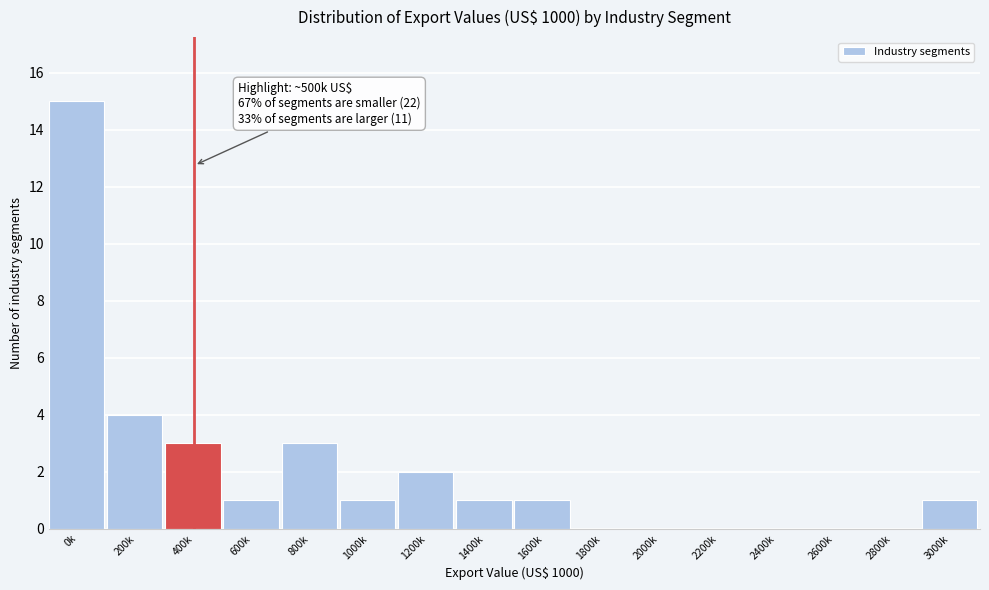

Reading left to right, list all the values displayed in this chart.

0k=15	200k=4	400k=3	600k=1	800k=3	1000k=1	1200k=2	1400k=1	1600k=1	1800k=0	2000k=0	2200k=0	2400k=0	2600k=0	2800k=0	3000k=1